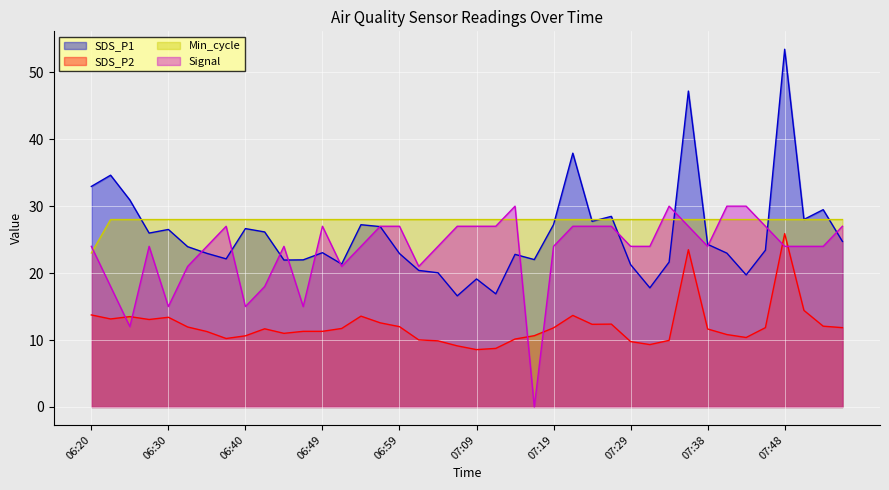

What is the difference between the highest and lowest values at 06:25?

18.9